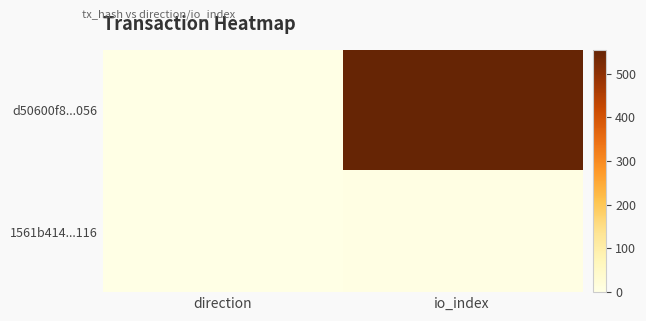

Reading left to right, what are all the values shown in this chart?

d50600f8...056: direction=-1	io_index=555
1561b414...116: direction=1	io_index=3